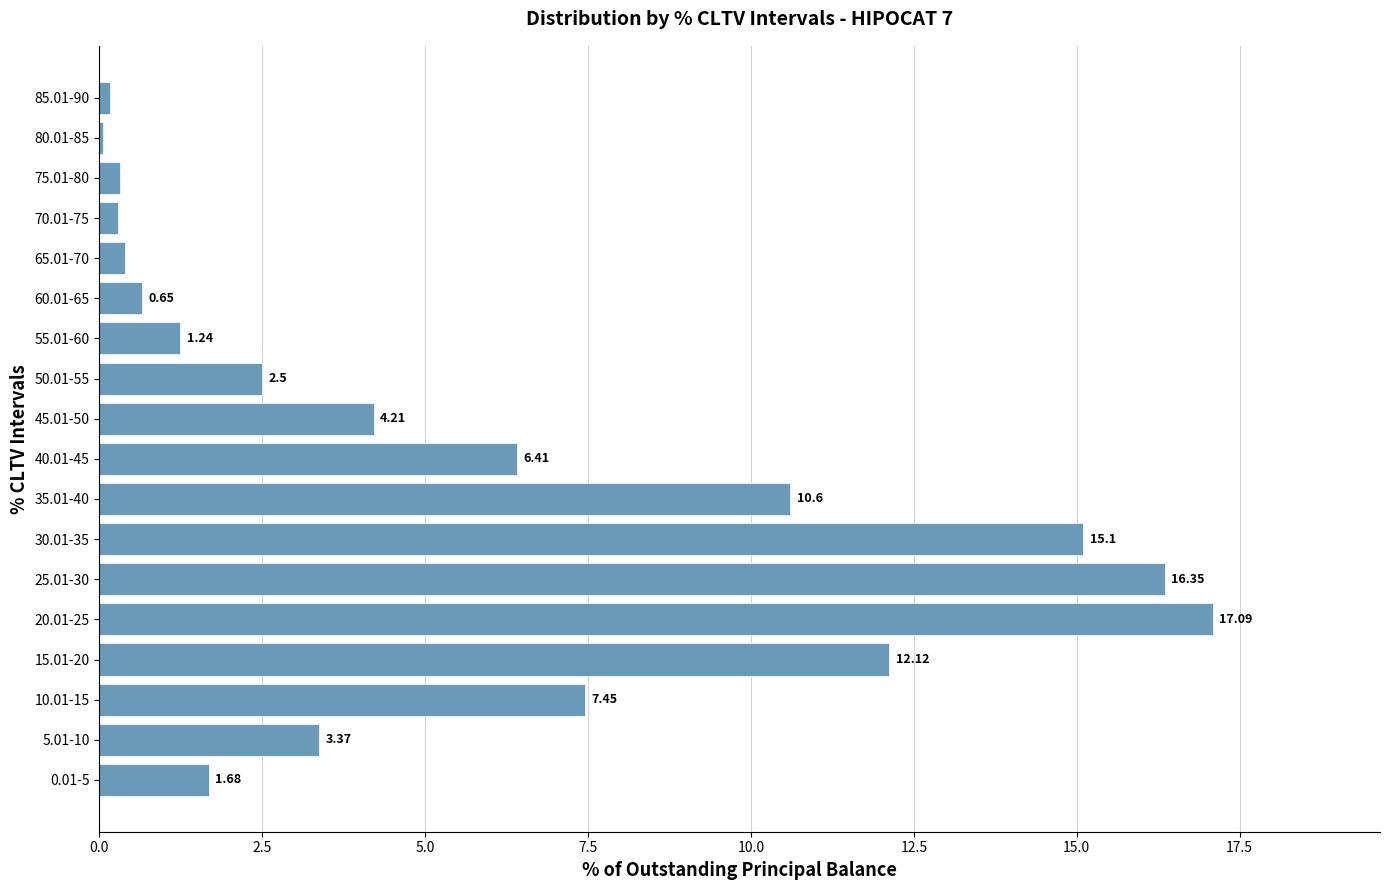

What is the change in value from 25.01-30 to 70.01-75?

-16.1